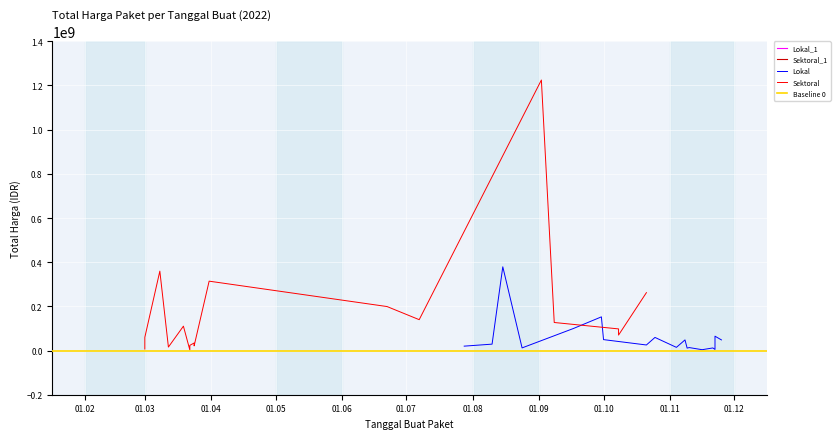

What is the difference between the Lokal values at 6 and 3?

13200000